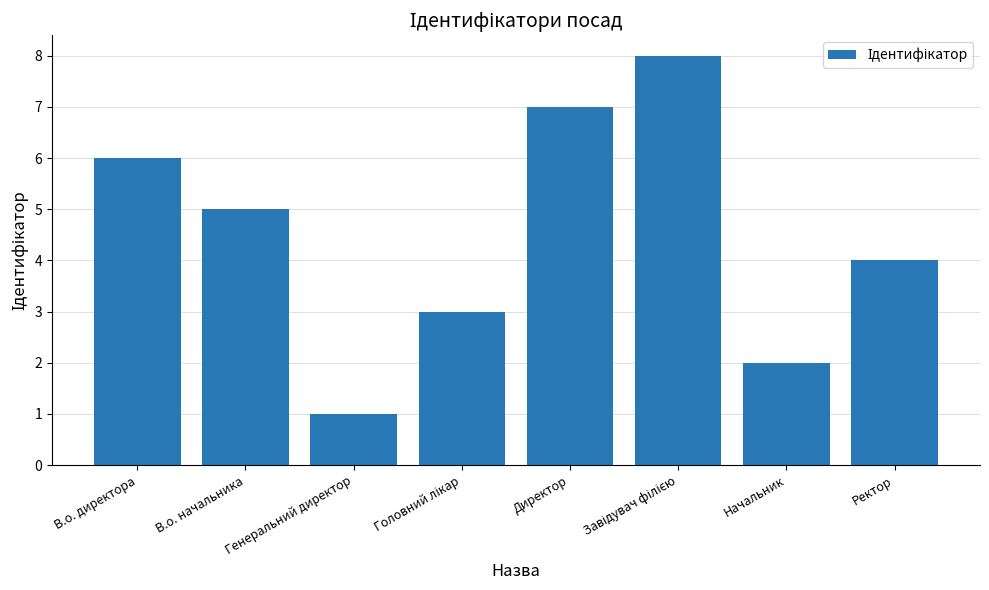

What is the label of the 6th bar from the right?

Генеральний директор